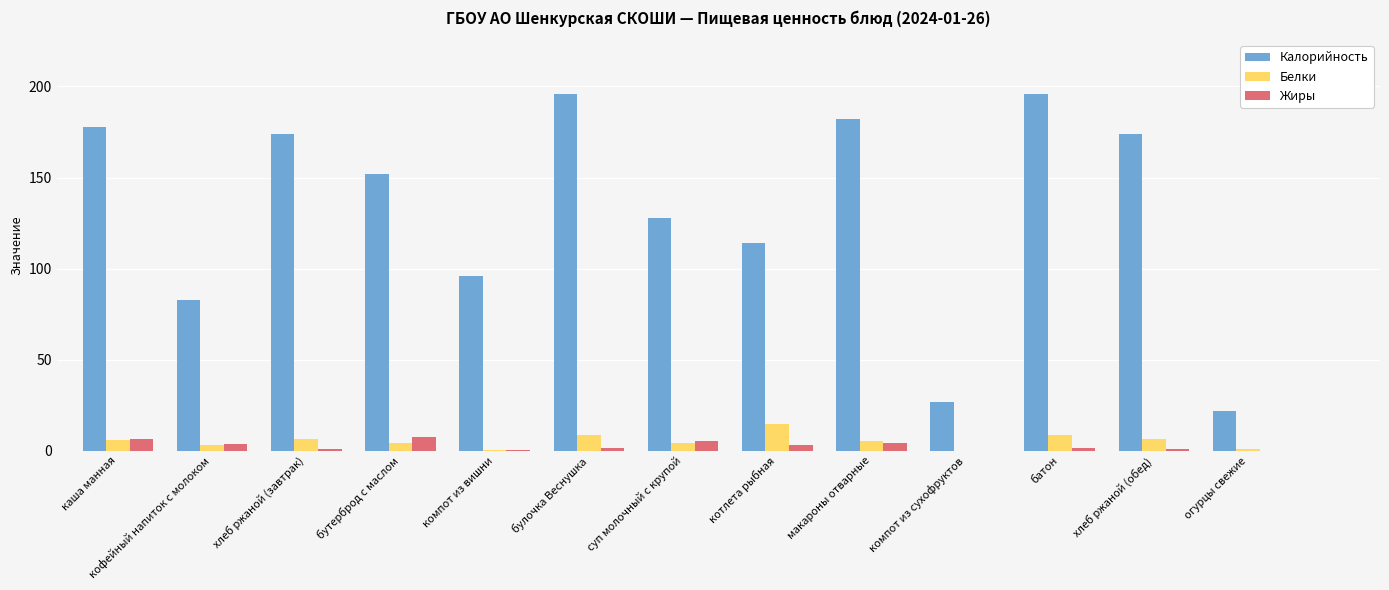

How many groups of bars are there?

13